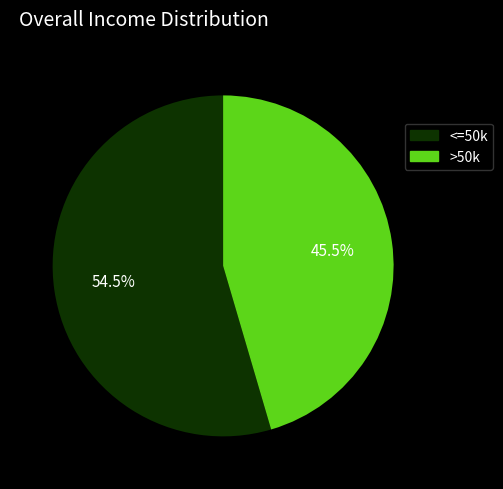

Does any single category account for the majority?

Yes